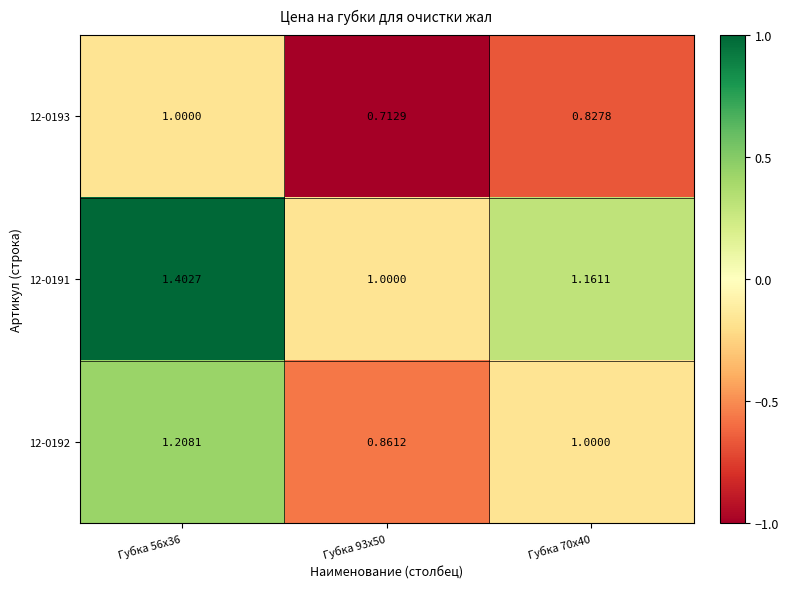

Is the value of 12-0193 at Губка 70x40 greater than the value of 12-0191 at Губка 56x36?

No